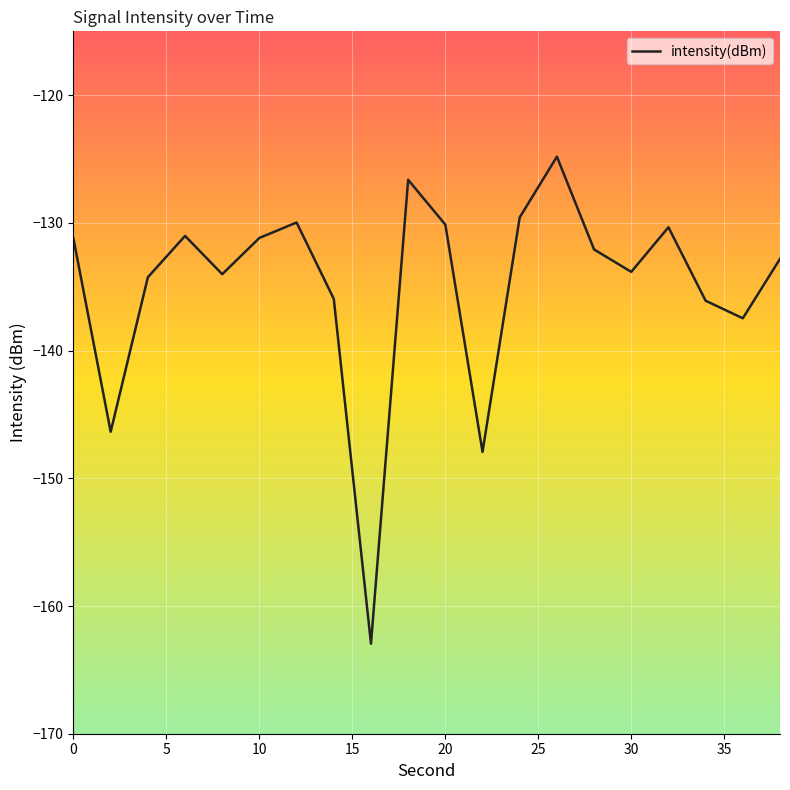

What is the difference between the maximum and minimum values?

38.1